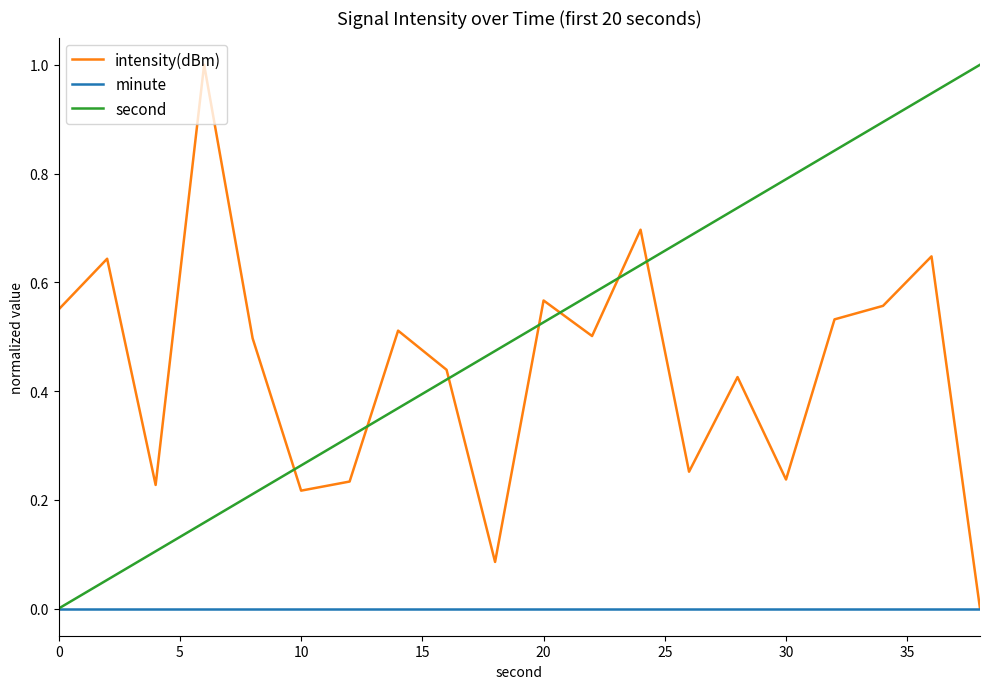

How many intersections are there between second and intensity(dBm)?

7